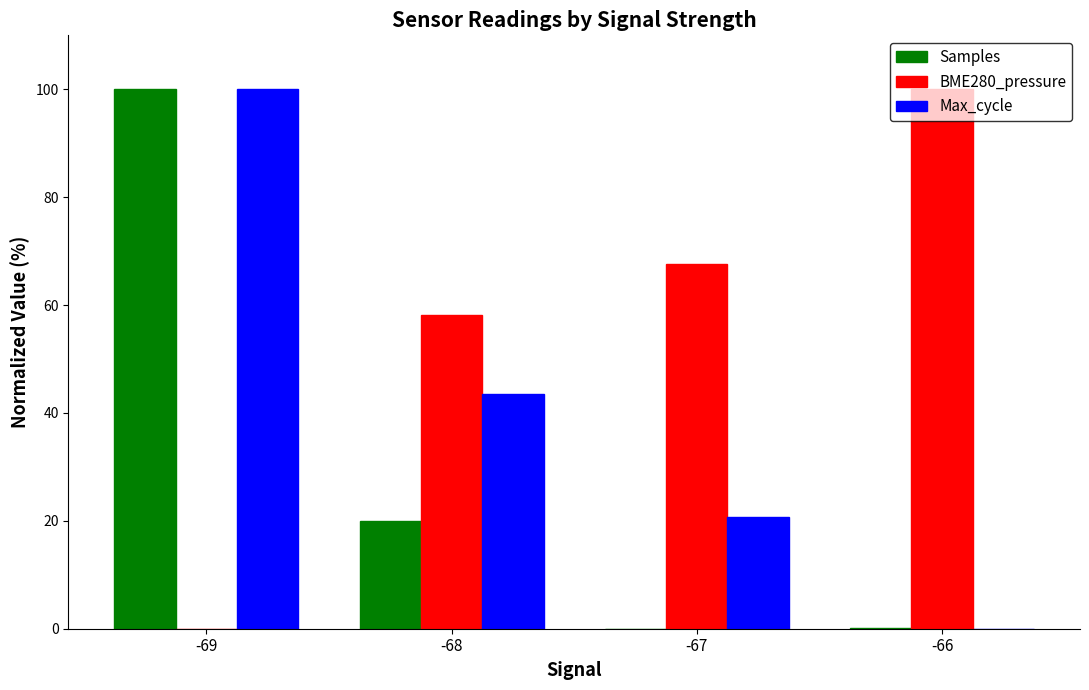

The BME280_pressure series shows 67.7 at -67. True or false?

True